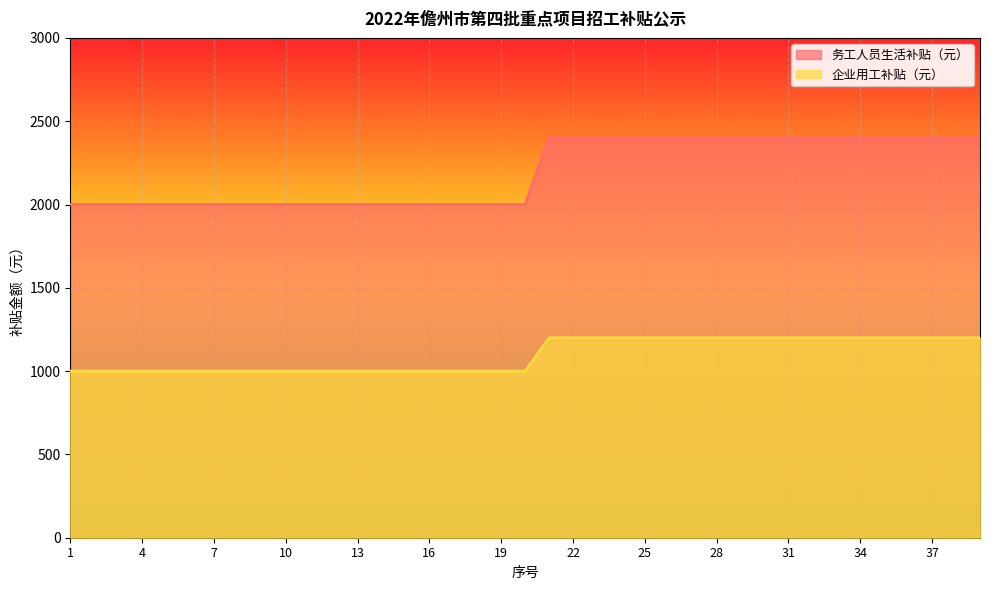

List the series in order of their peak value, lowest first.

企业用工补贴（元）, 务工人员生活补贴（元）